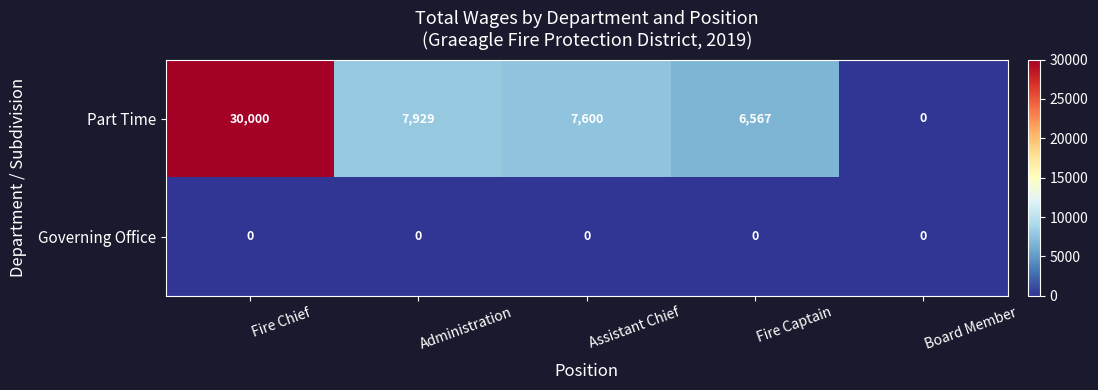

Rank the series at Assistant Chief from highest to lowest value.

Part Time, Governing Office